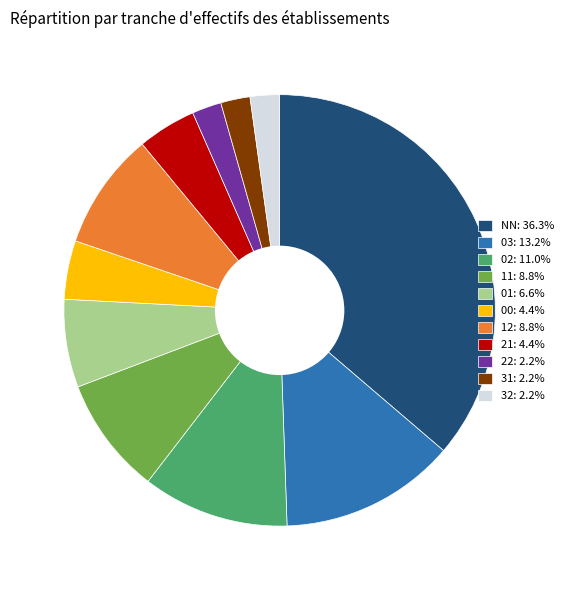

Does any single category account for the majority?

No